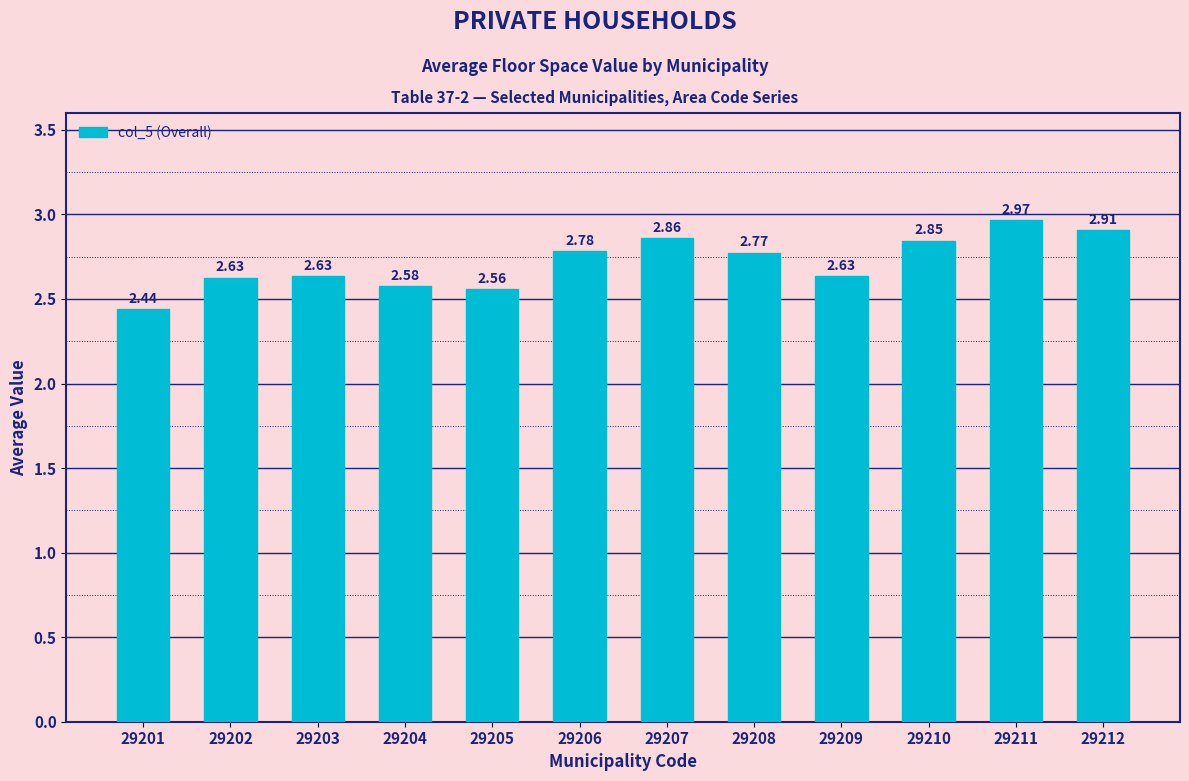

Which has a higher value, 29211 or 29202?

29211